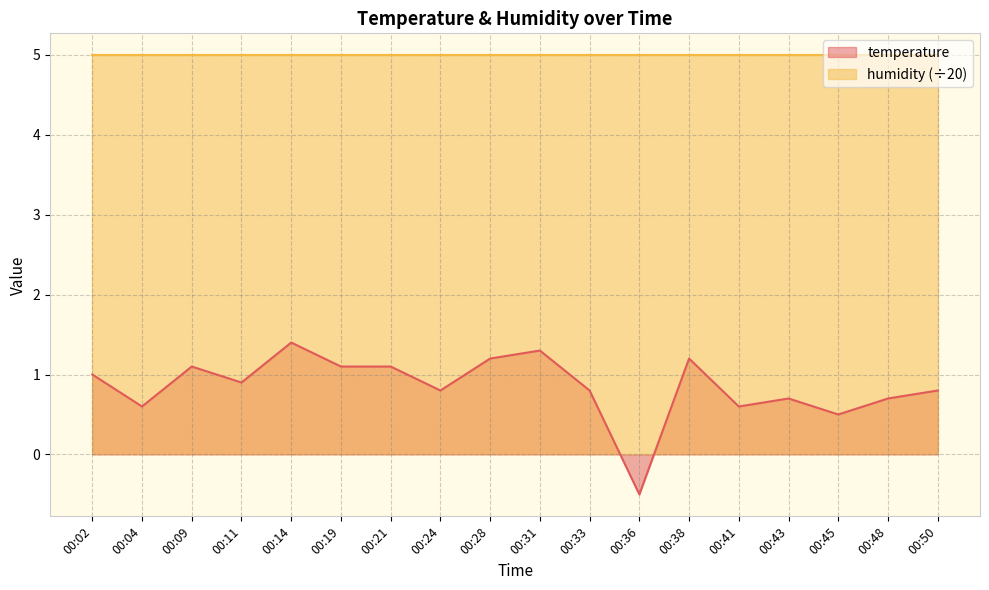

At which category does the data reach its first local valley?

00:04